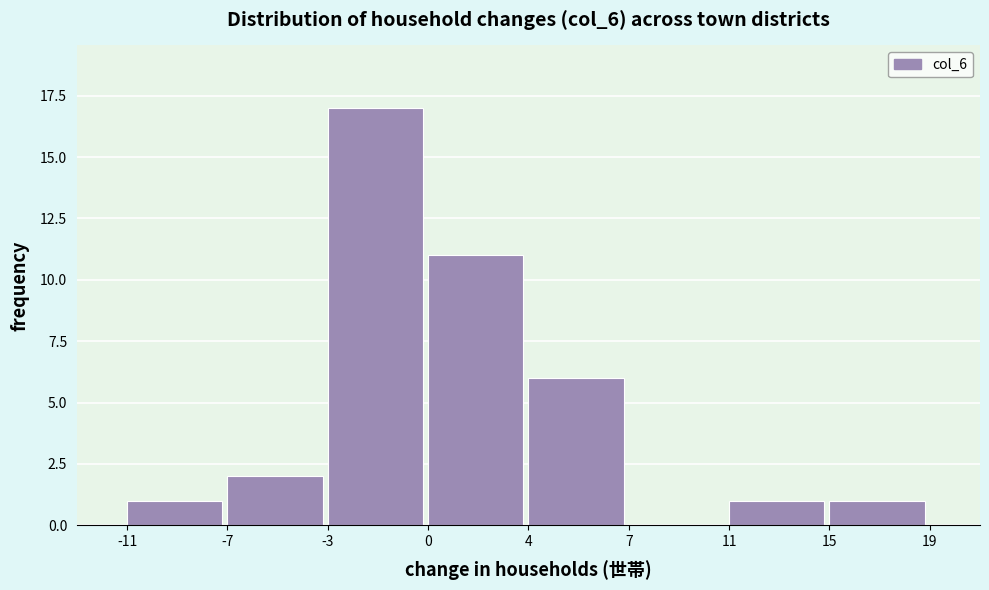

Reading left to right, transcribe all the data shown in this chart.

-11=1	-7=2	-3=17	0=11	4=6	7=0	11=1	15=1